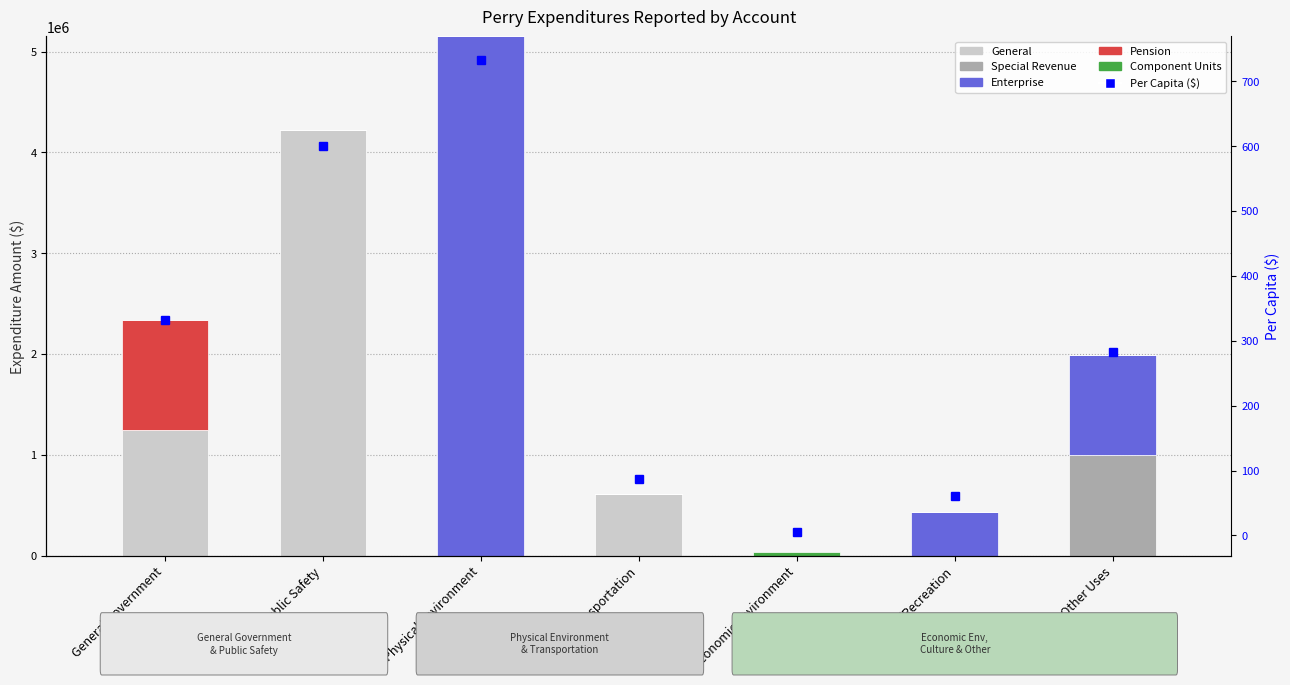

What is the maximum value shown in the chart?

5151319.0